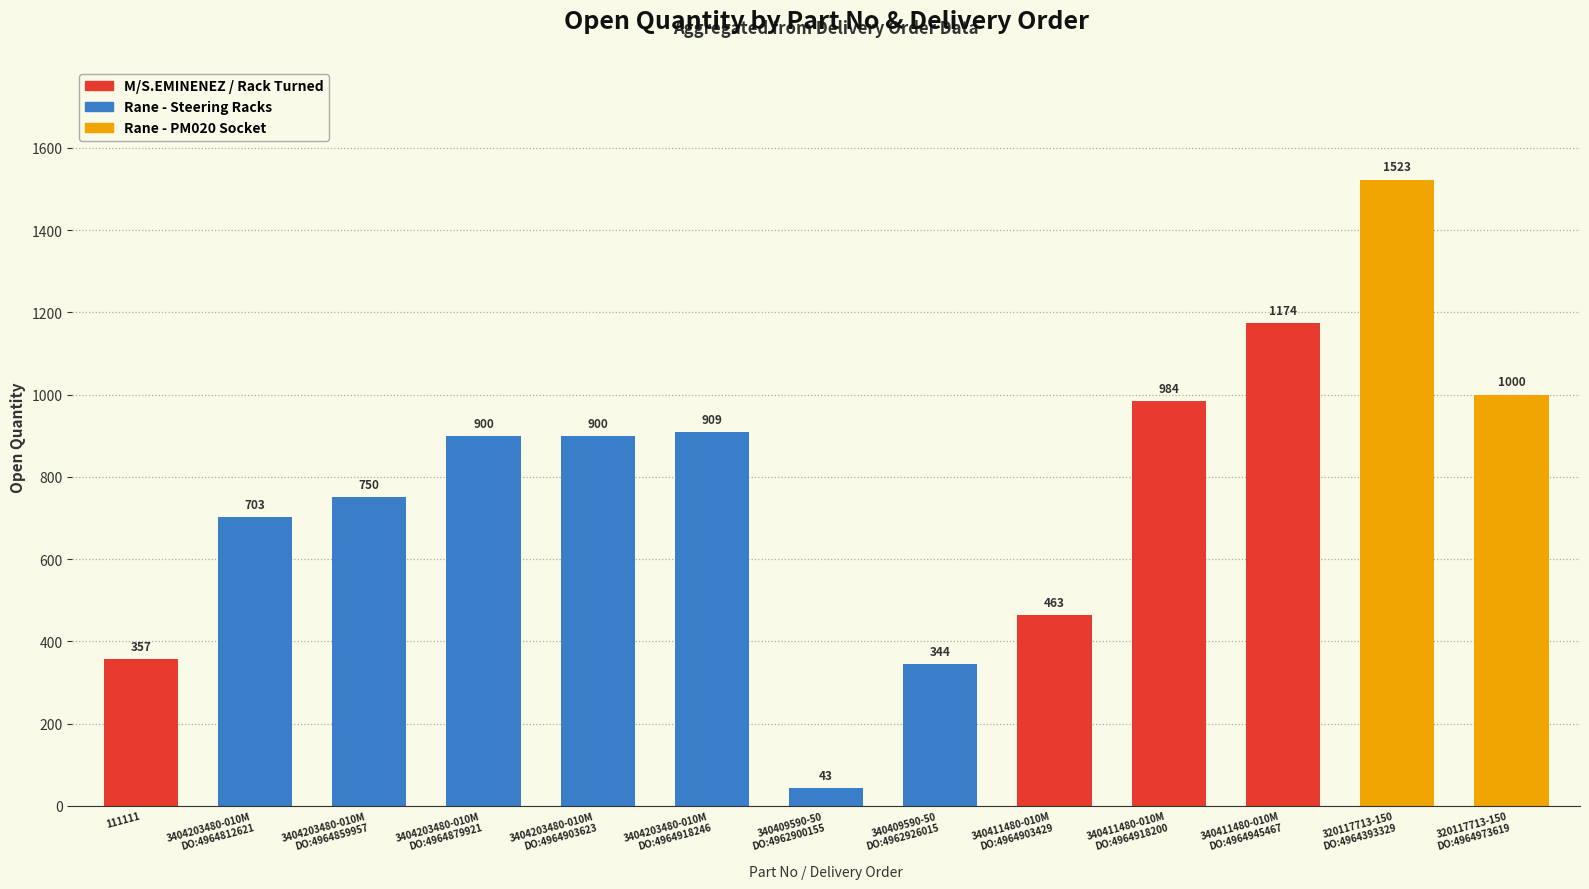

The value at 340411480-010M
DO:4964945467 is 495. True or false?

False